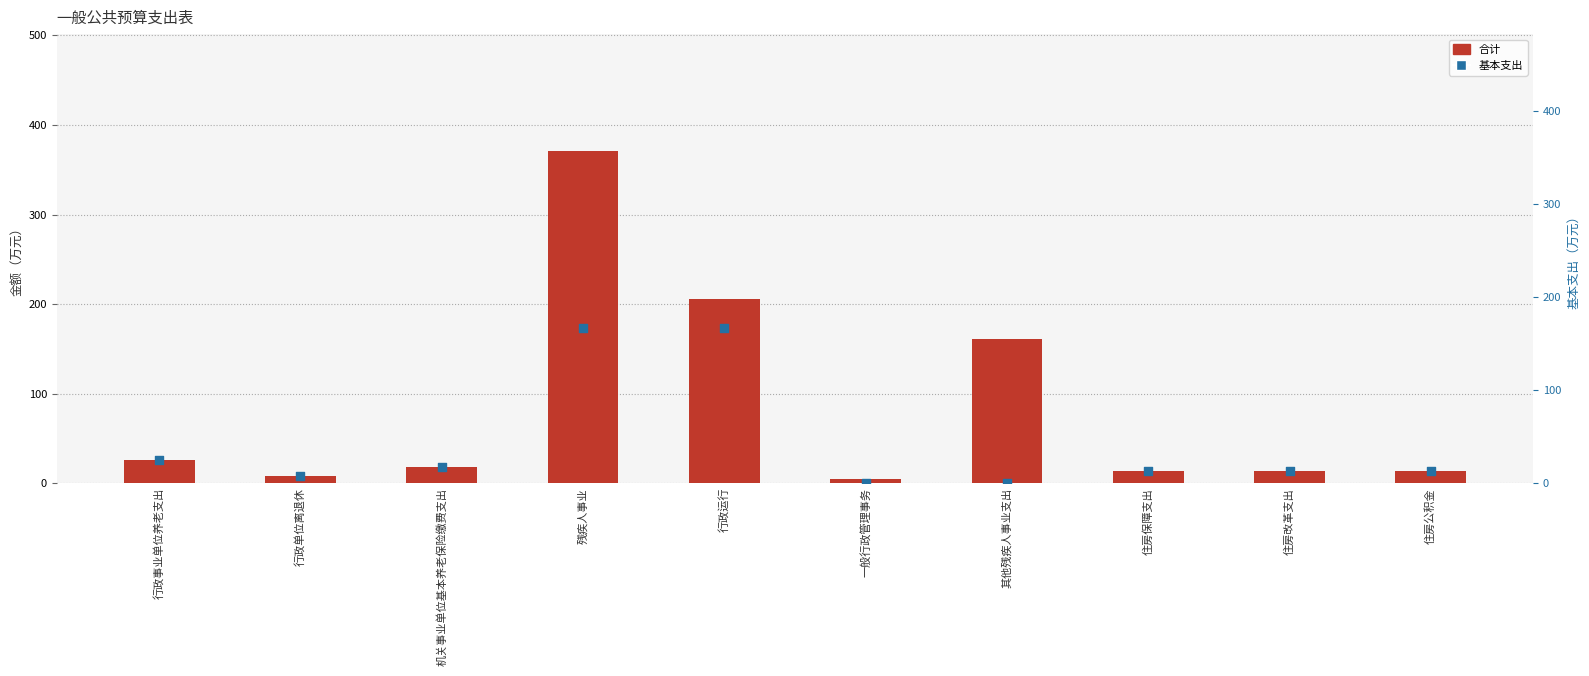

What are all the series names shown in the legend?

合计, 基本支出